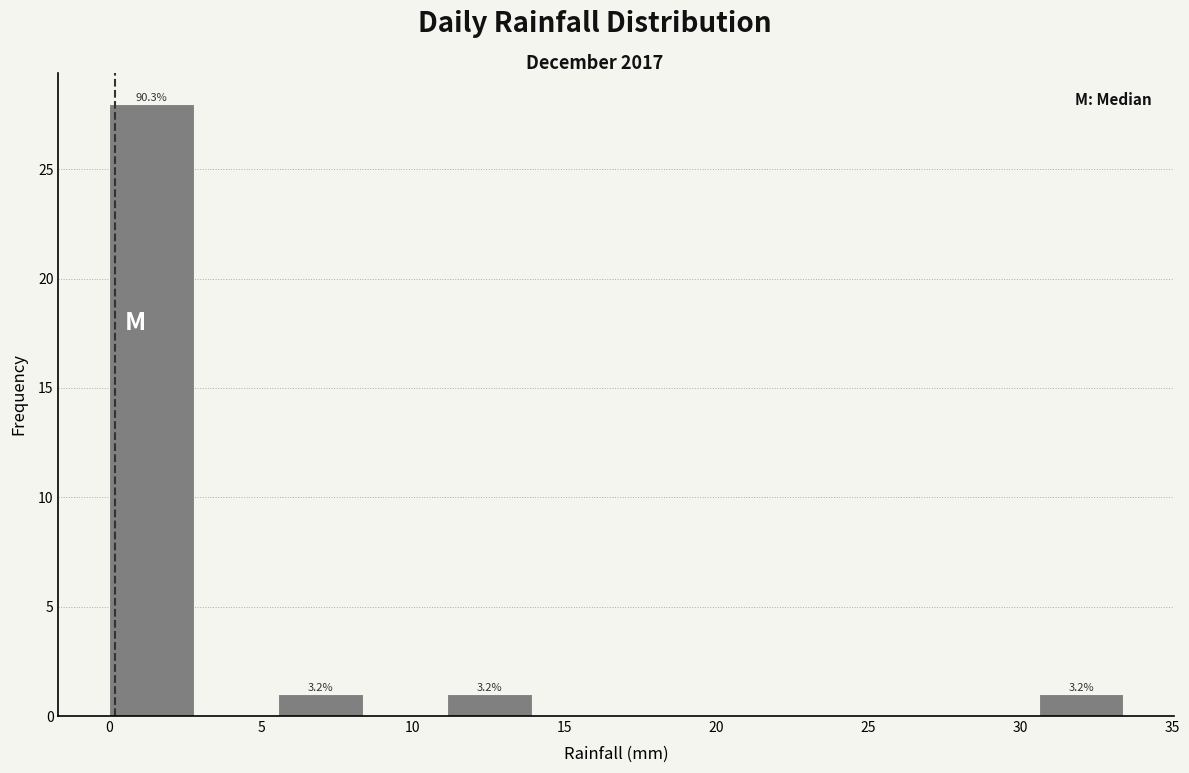

Over which range of the x-axis is the bar tallest?

0.0 to 3.0